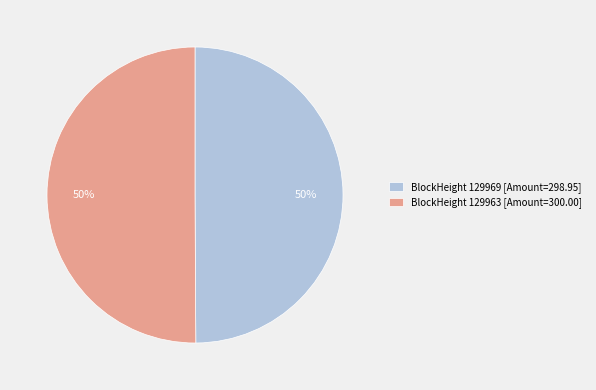

The BlockHeight 129963 [Amount=300.00] slice represents 42% of the pie. True or false?

False